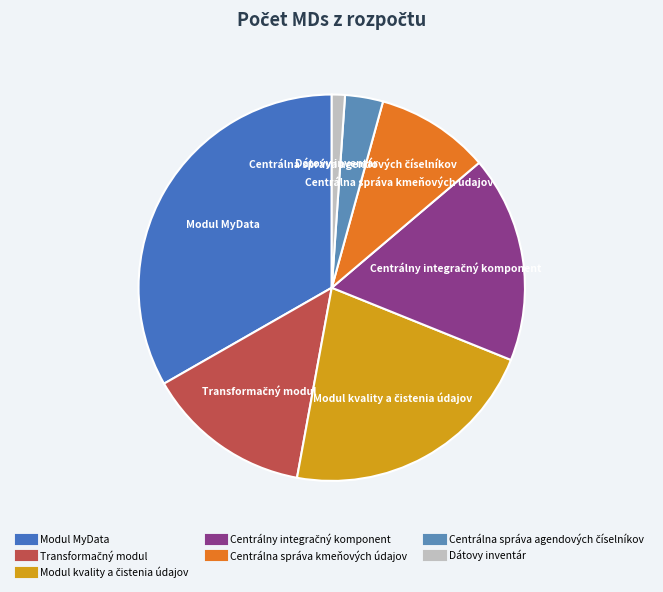

Combined, do Dátovy inventár and Modul MyData account for over 50%?

No